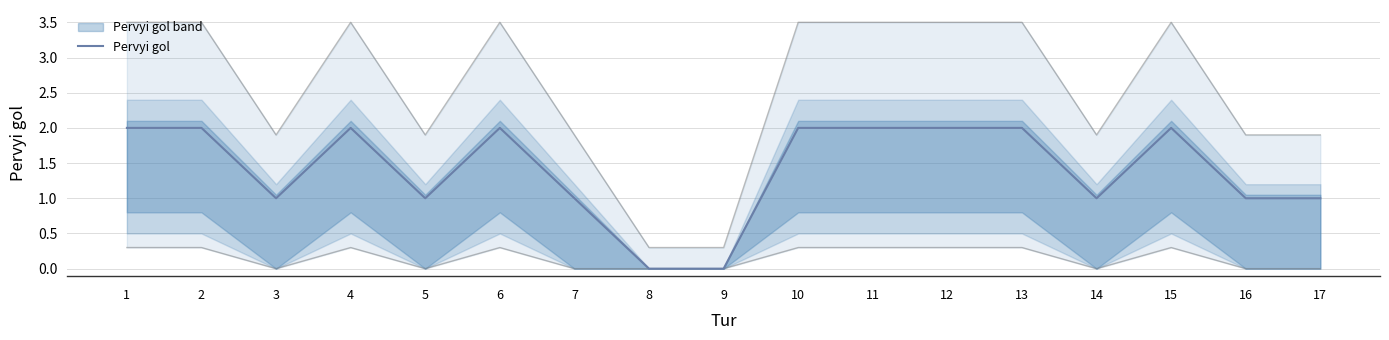

Reading right to left, extract all data points from this chart.

1	1	2	1	2	2	2	2	0	0	1	2	1	2	1	2	2